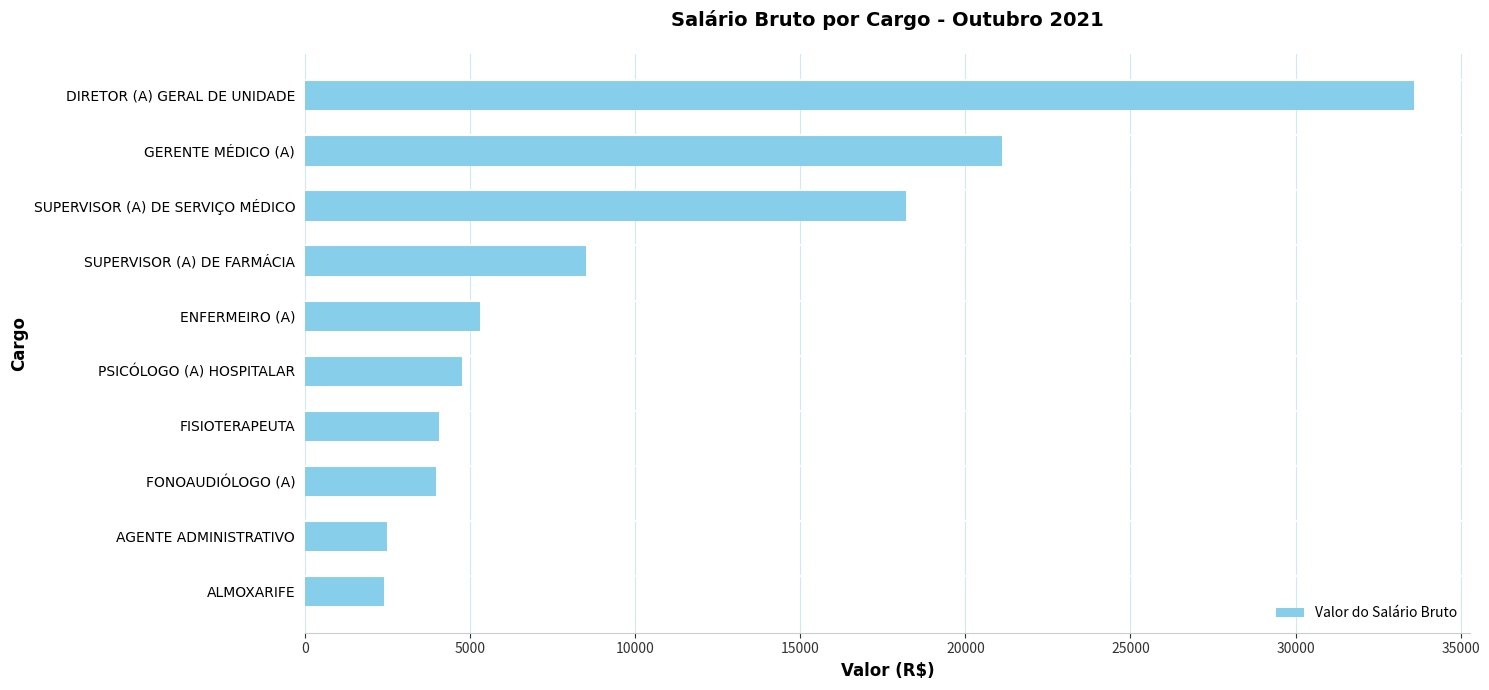

What is the greatest value displayed?

33596.3